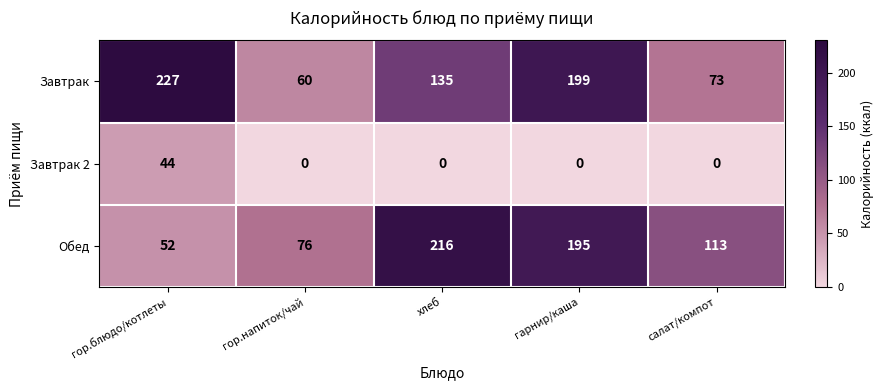

What is the sum of the Завтрак values at салат/компот and гор.напиток/чай?

133